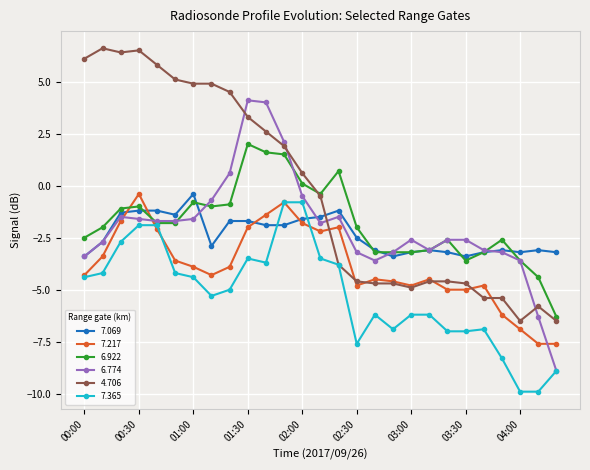

Which series ends up on top after the final intersection of 6.922 and 7.217?

6.922